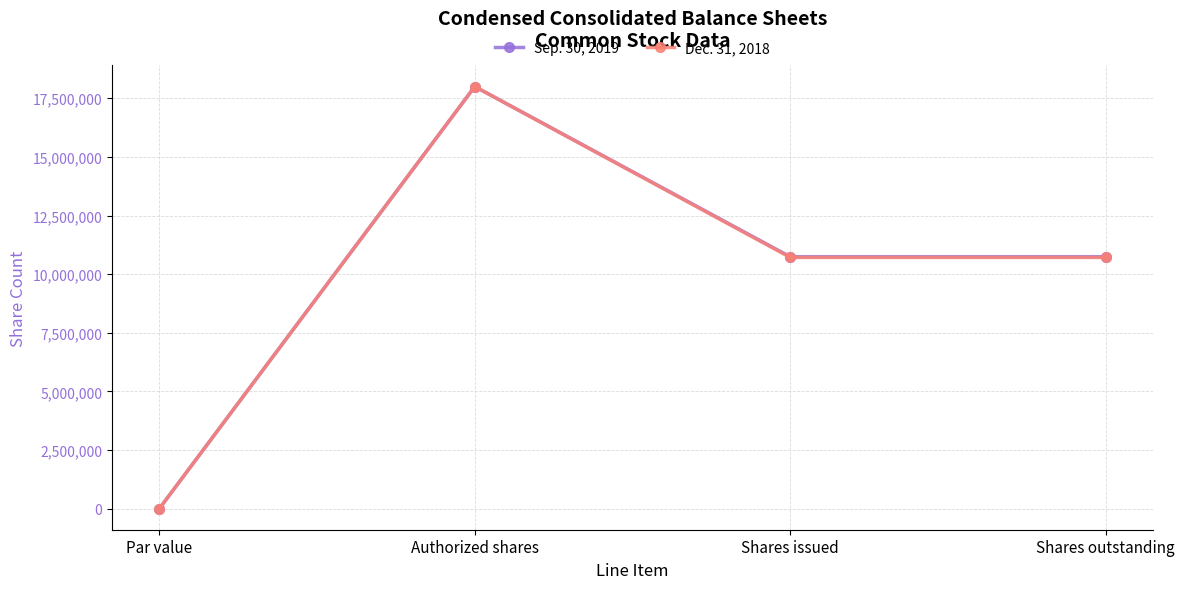

Reading left to right, transcribe all the data shown in this chart.

Sep. 30, 2019: 0	18000000	10740712	10740712
Dec. 31, 2018: 0	18000000	10712745	10712745